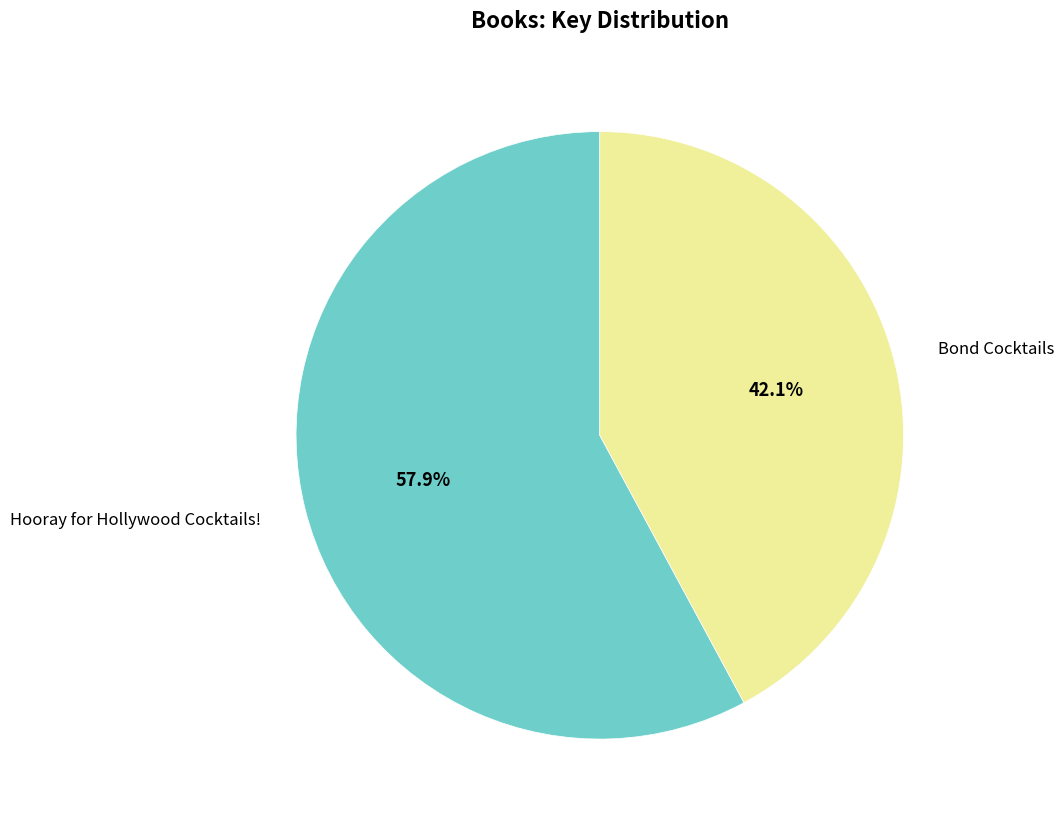

Rank the categories by value from highest to lowest.

Hooray for Hollywood Cocktails!, Bond Cocktails